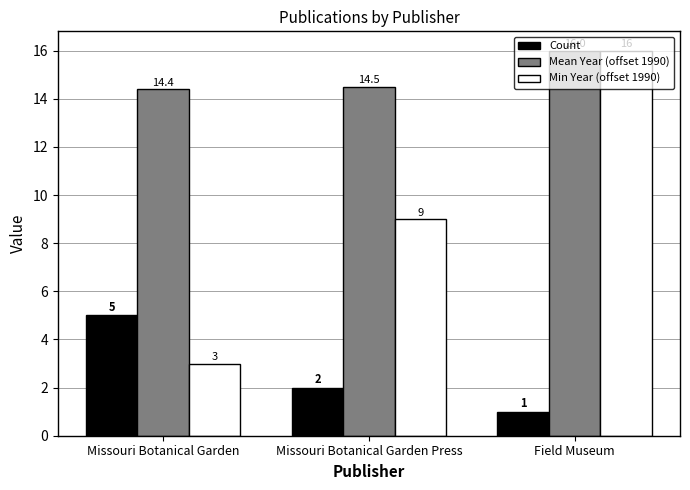

Rank the series by their average value, from lowest to highest.

Count, Min Year (offset 1990), Mean Year (offset 1990)